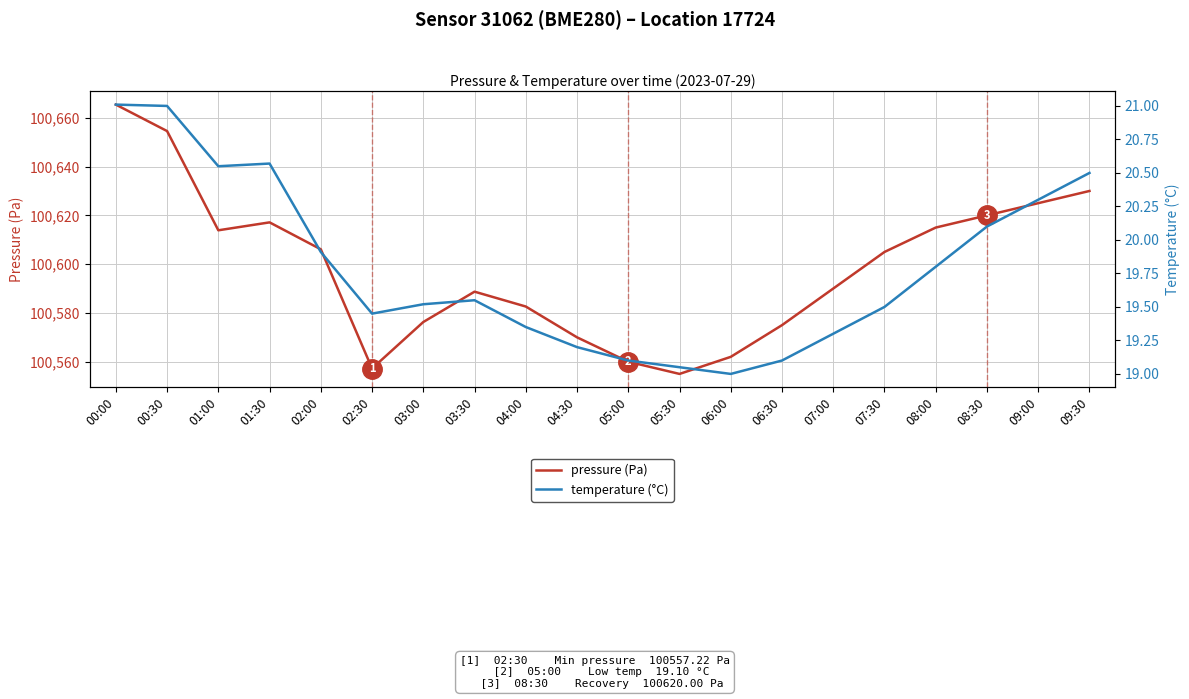

Reading right to left, list all the values displayed in this chart.

pressure (Pa): 09:30=100630.0	09:00=100625.0	08:30=100620.0	08:00=100615.0	07:30=100605.0	07:00=100590.0	06:30=100575.0	06:00=100562.0	05:30=100555.0	05:00=100560.0	04:30=100570.0	04:00=100582.6	03:30=100588.7	03:00=100576.3	02:30=100557.2	02:00=100606.1	01:30=100617.1	01:00=100613.9	00:30=100654.6	00:00=100665.4
temperature (°C): 09:30=20.5	09:00=20.3	08:30=20.1	08:00=19.8	07:30=19.5	07:00=19.3	06:30=19.1	06:00=19.0	05:30=19.1	05:00=19.1	04:30=19.2	04:00=19.4	03:30=19.6	03:00=19.5	02:30=19.4	02:00=19.9	01:30=20.6	01:00=20.6	00:30=21.0	00:00=21.0